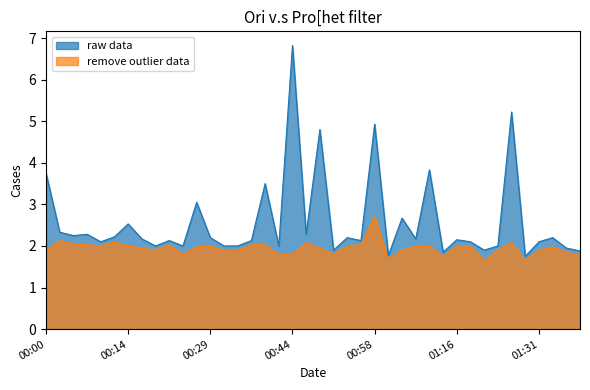

Is the value of P2 at 01:11 greater than the value of P1 at 00:19?

No